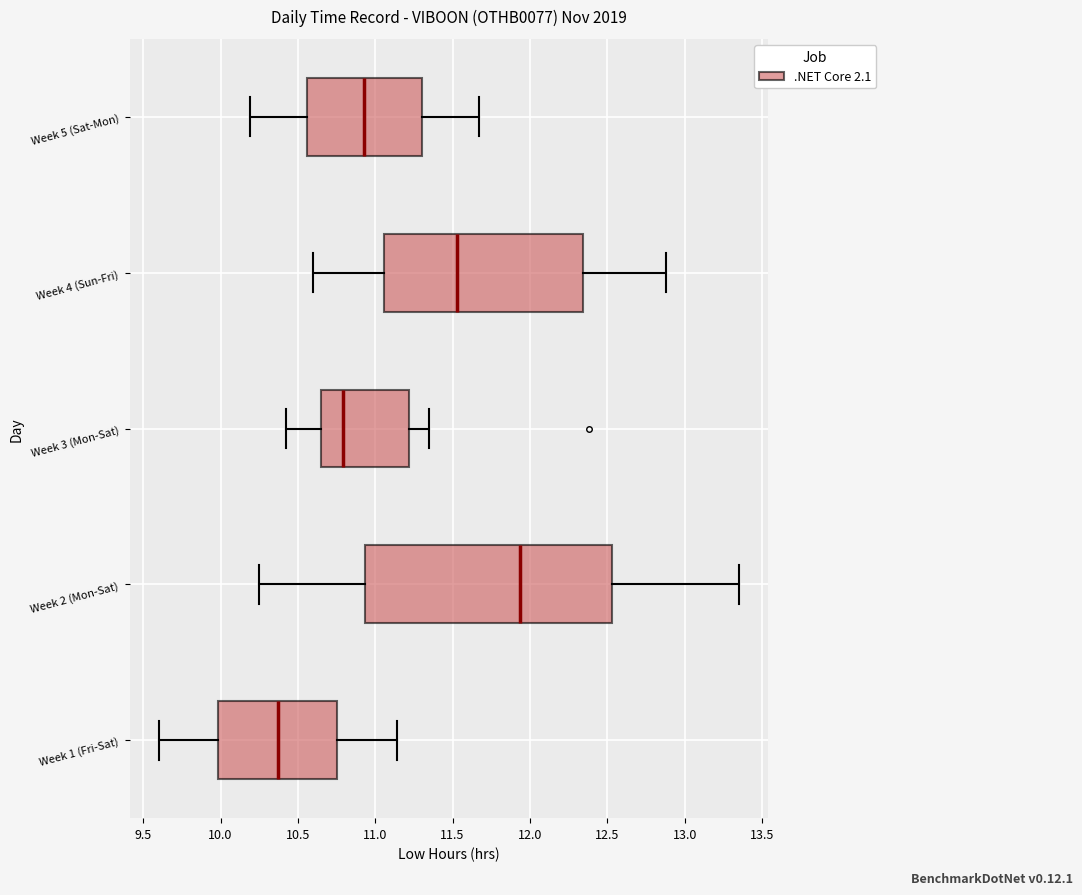

Which box's median line is the furthest to the left?

Week 1 (Fri-Sat)